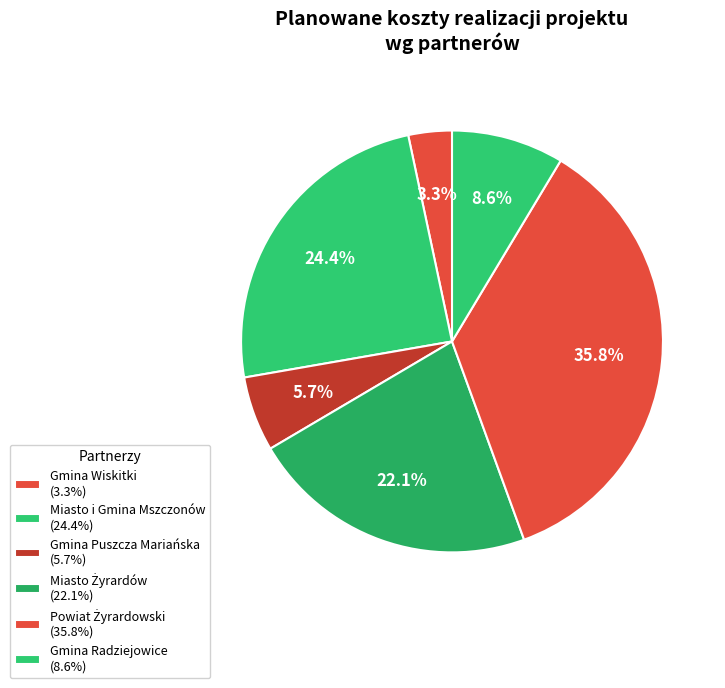

Rank the categories by value from highest to lowest.

Powiat Żyrardowski, Miasto i Gmina Mszczonów, Miasto Żyrardów, Gmina Radziejowice, Gmina Puszcza Mariańska, Gmina Wiskitki